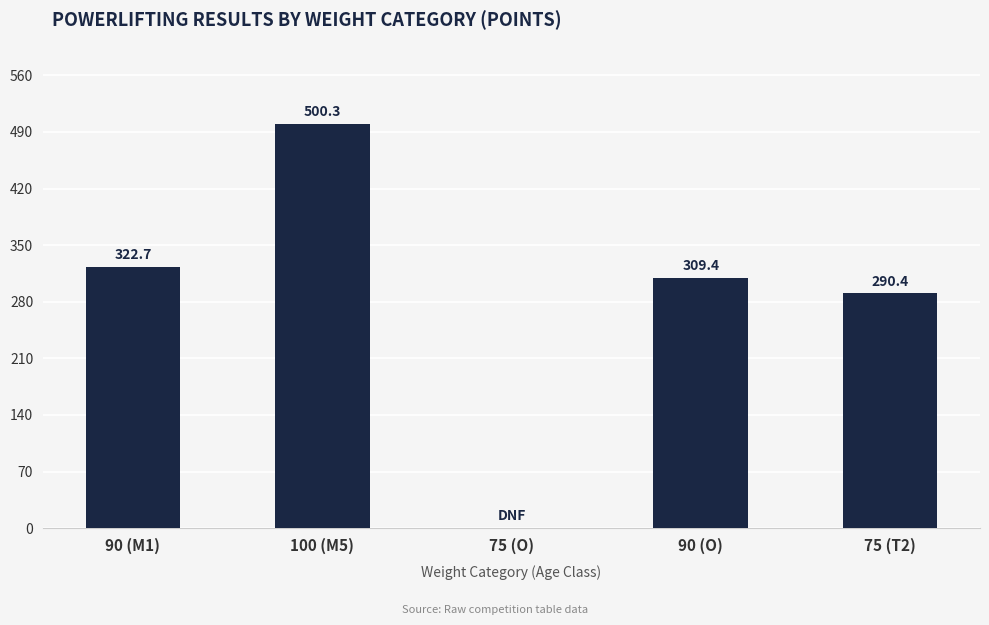

How many data points does each series have?

5